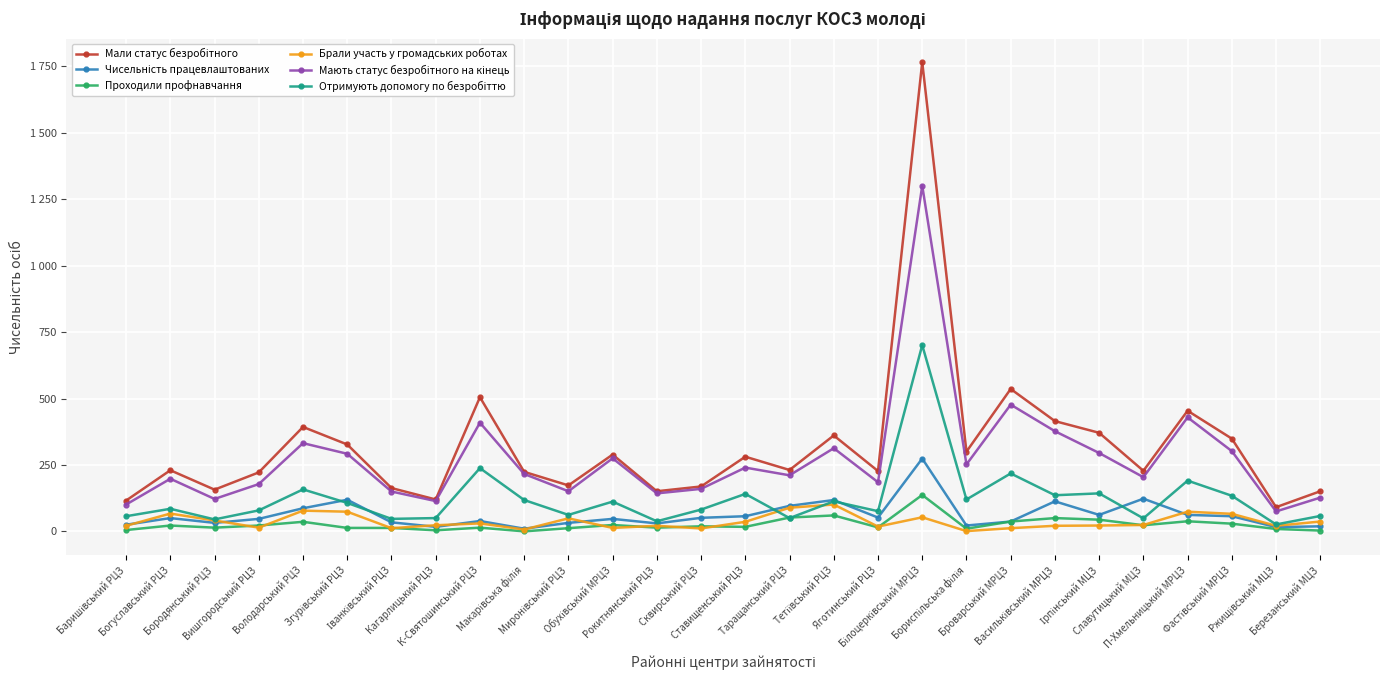

Is this an area chart (filled region under the line)?

No